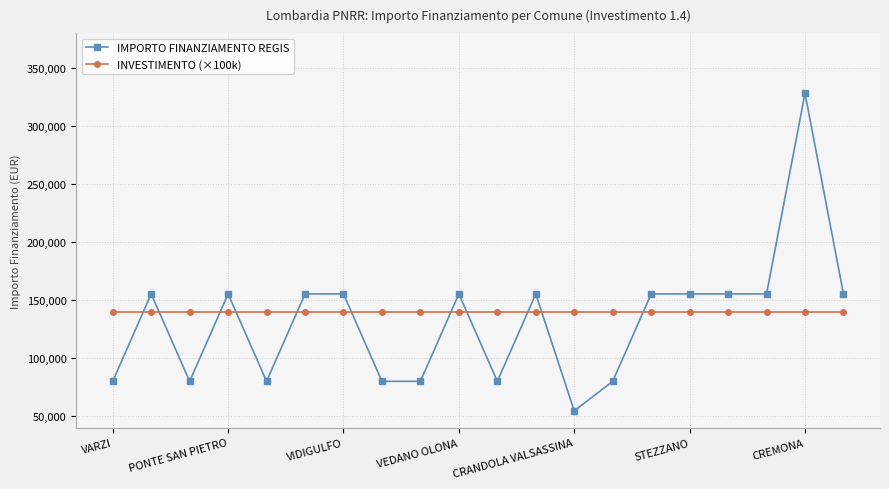

What is the value of the IMPORTO FINANZIAMENTO REGIS point at the 19th from the left?

328160